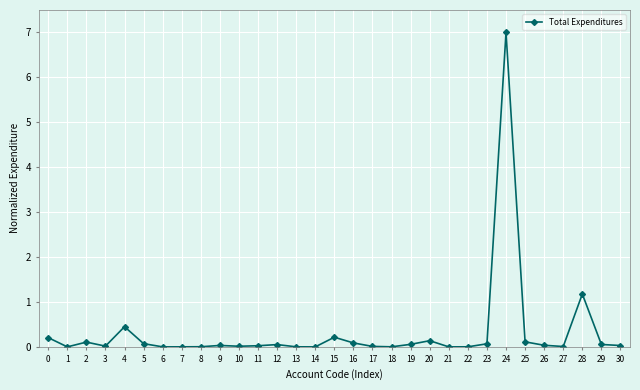

How many lines are shown in the chart?

1